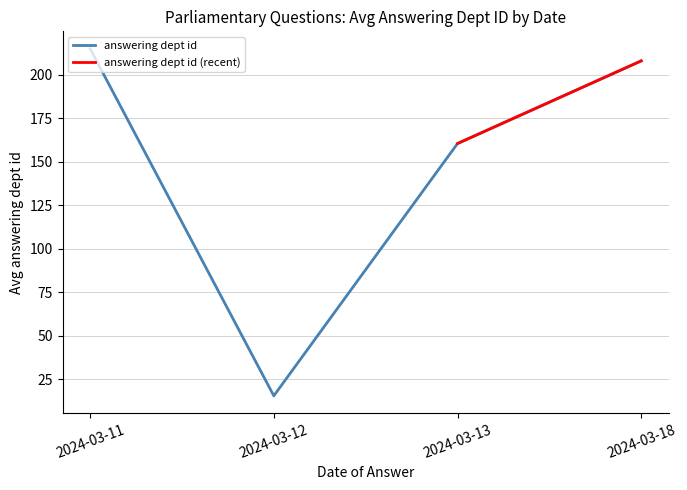

Which category has the highest value in the answering dept id series?

2024-03-11